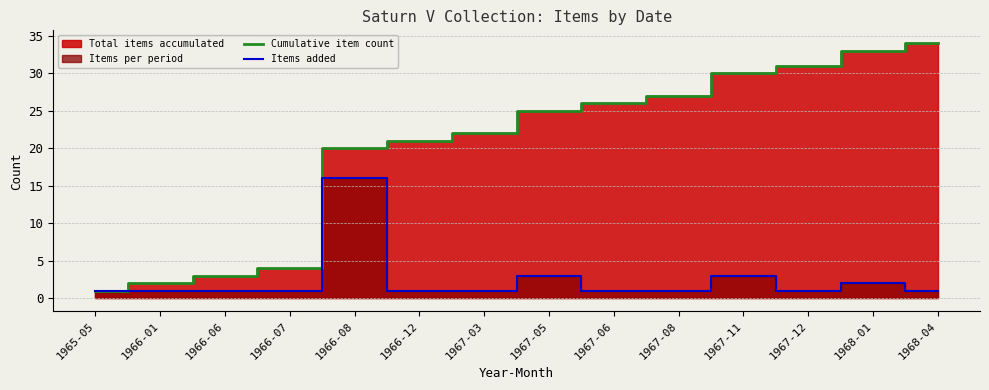

Is it true that Items added equals 0 at 1967-03?

False